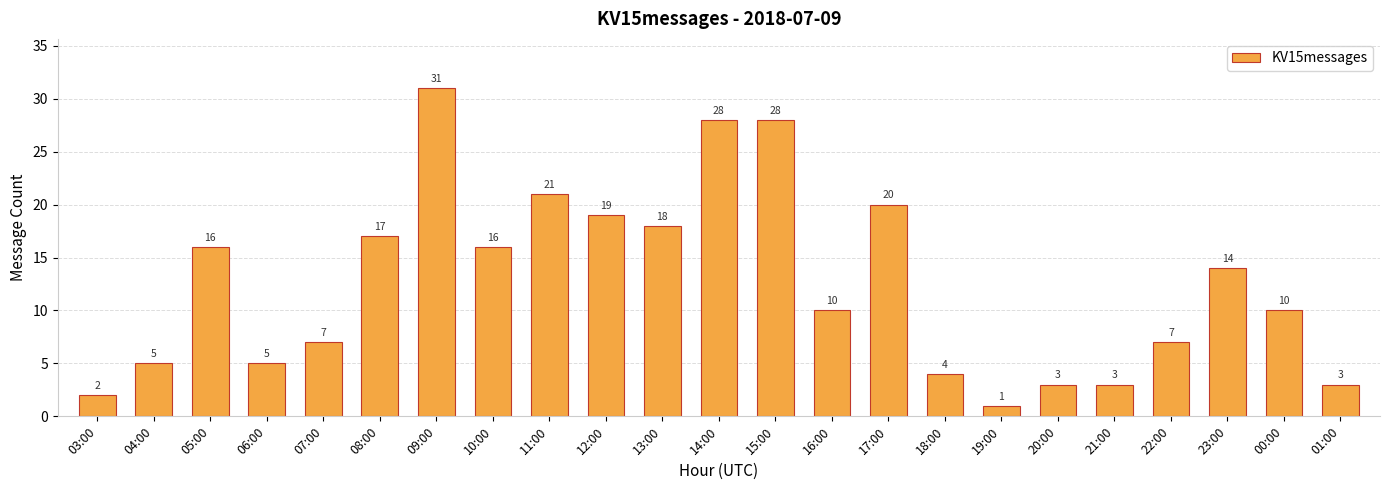

Which category has the lowest value across all series?

19:00